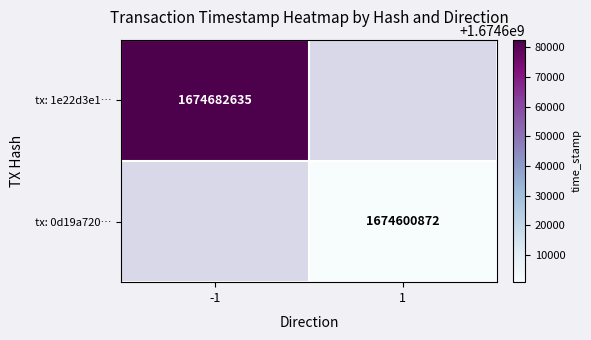

Is it true that tx: 0d19a720… equals 1674600872 at 1?

True